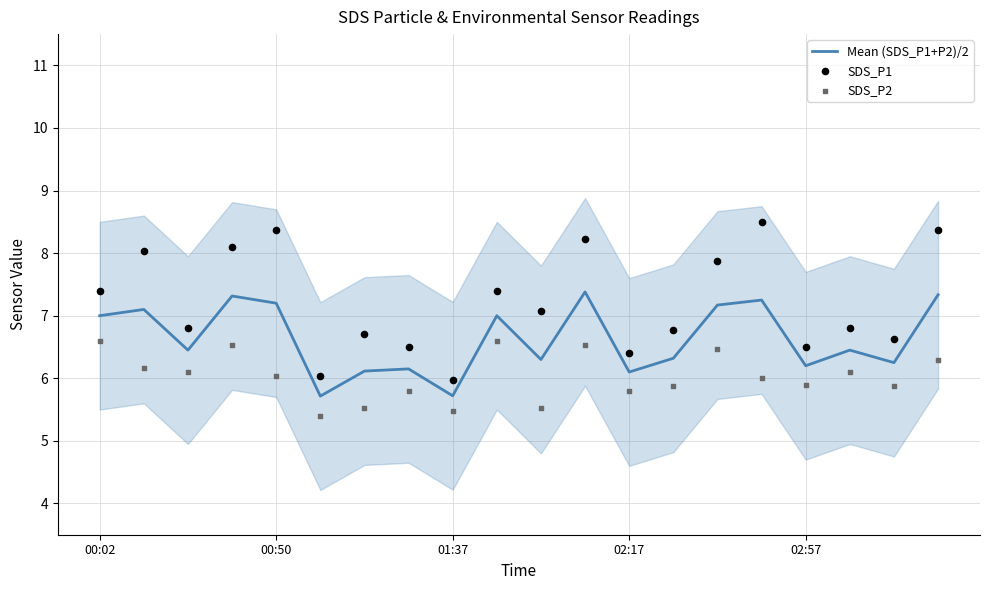

Which series reaches the minimum Y coordinate?

SDS_P2